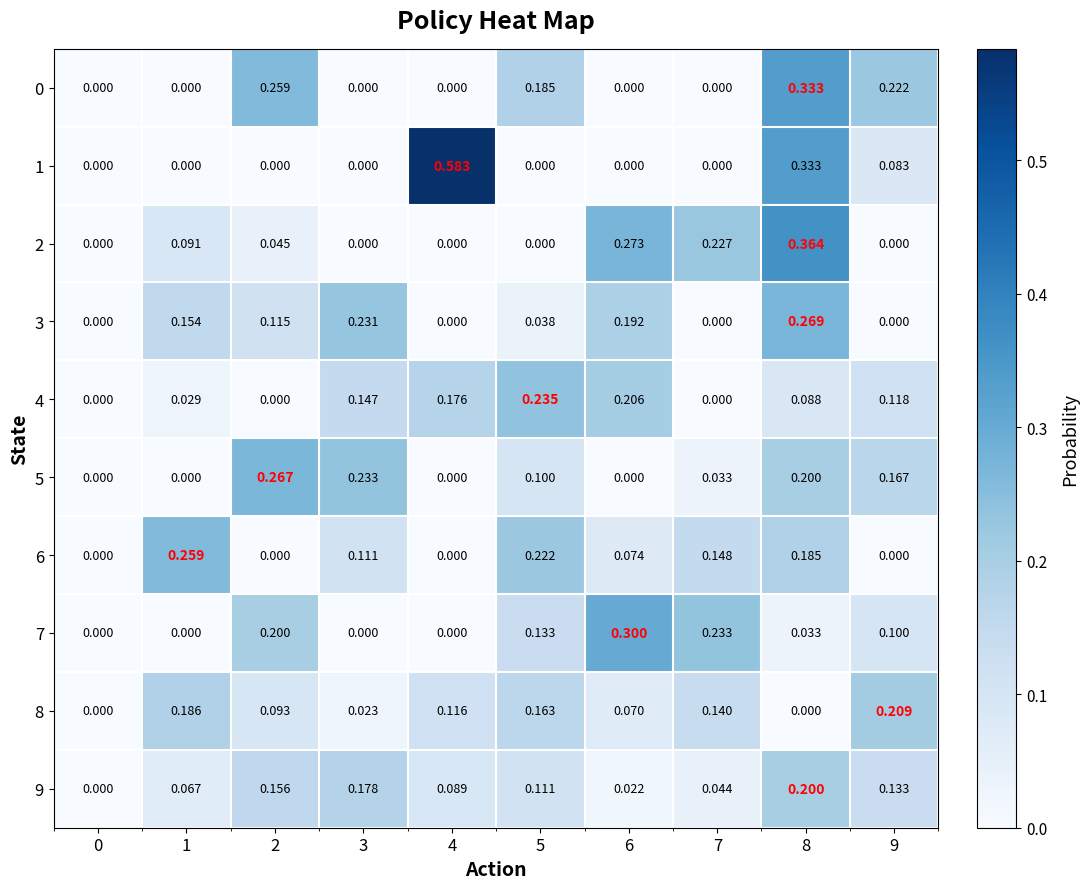

Is the value of 3 at 6 greater than the value of 5 at 9?

Yes